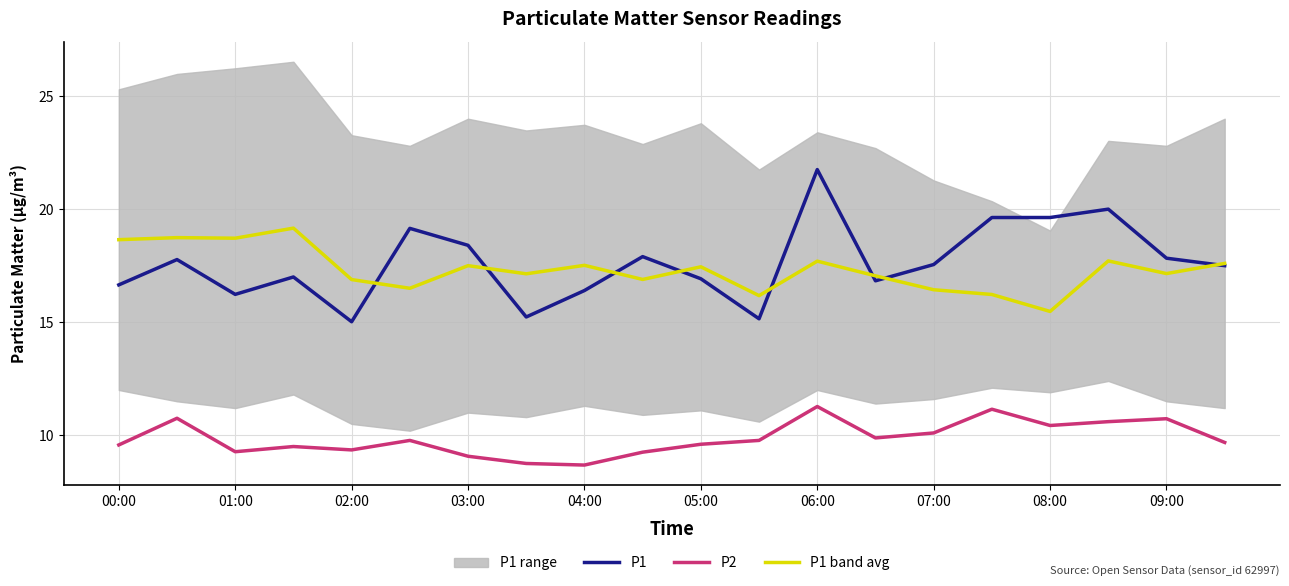

Which series has the widest spread of values?

P1